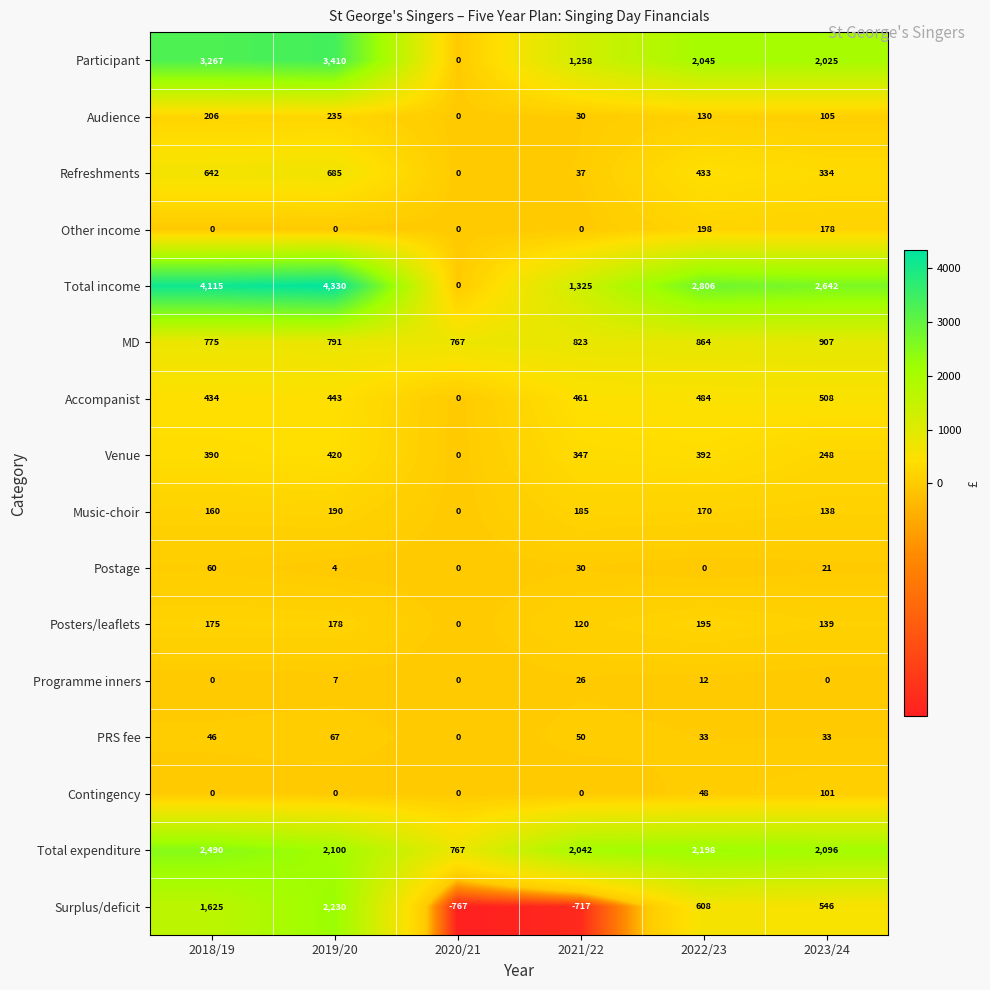

What is the difference between the Total expenditure values at 2022/23 and 2019/20?

98